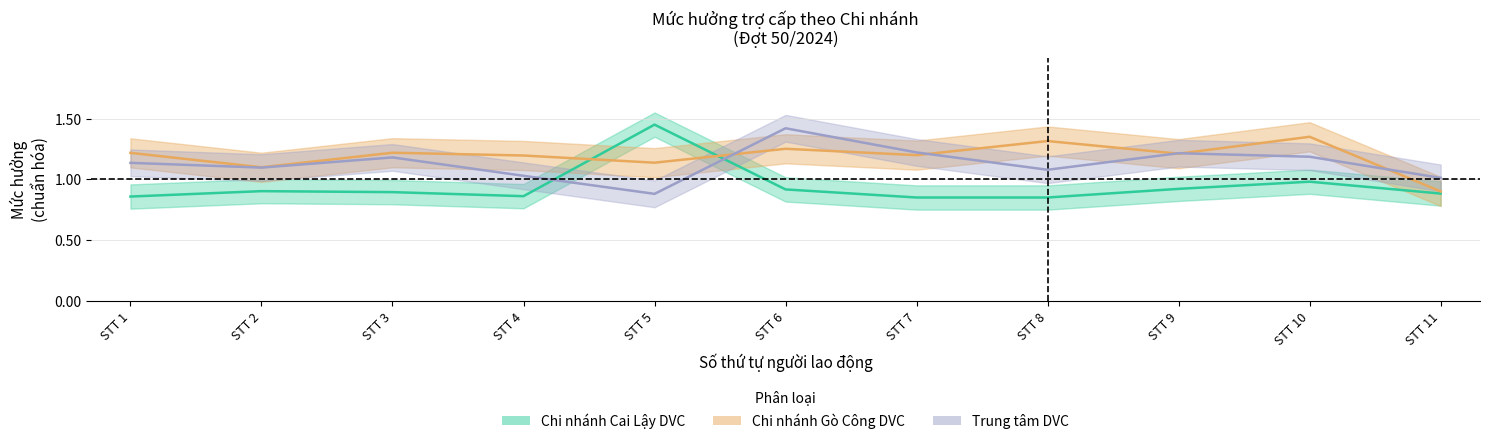

Reading left to right, list all the values displayed in this chart.

Chi nhánh Cai Lậy DVC: 0.9	0.9	0.9	0.9	1.4	0.9	0.8	0.8	0.9	1.0	0.9
Chi nhánh Gò Công DVC: 1.2	1.1	1.2	1.2	1.1	1.3	1.2	1.3	1.2	1.4	0.9
Trung tâm DVC: 1.1	1.1	1.2	1.0	0.9	1.4	1.2	1.1	1.2	1.2	1.0